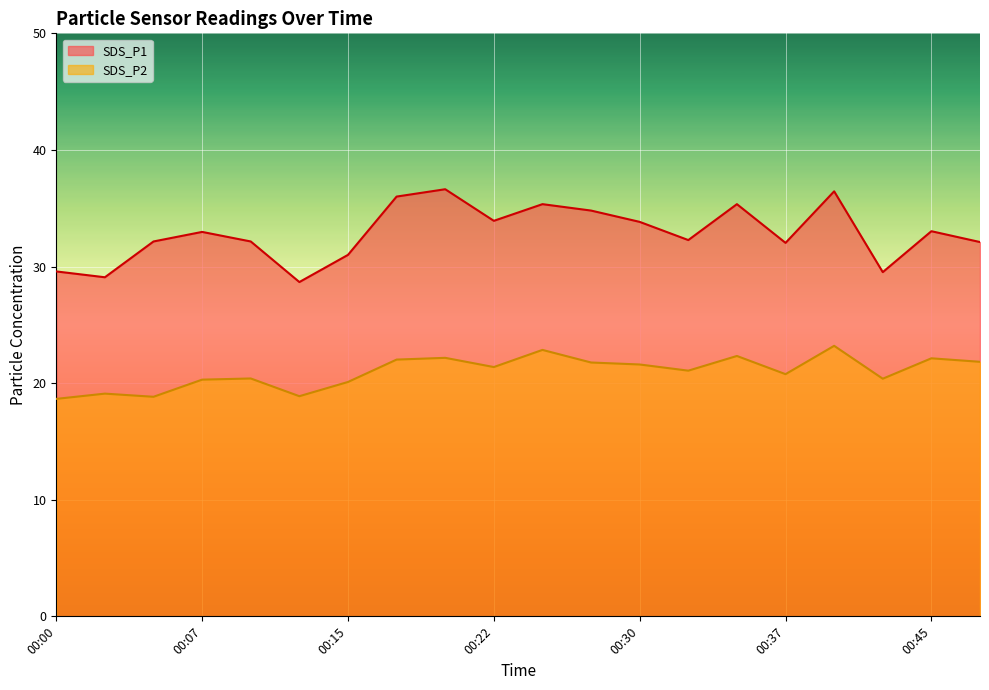

Does the chart display data point markers on the line(s)?

No